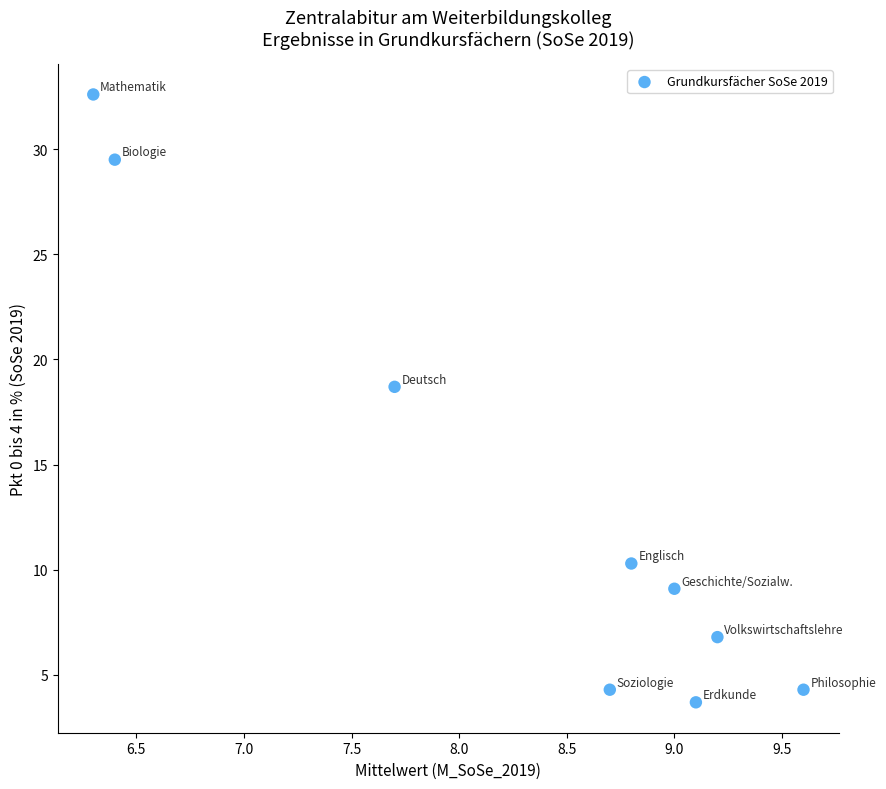

What Y value in the scatter plot is closest to 18?

18.7